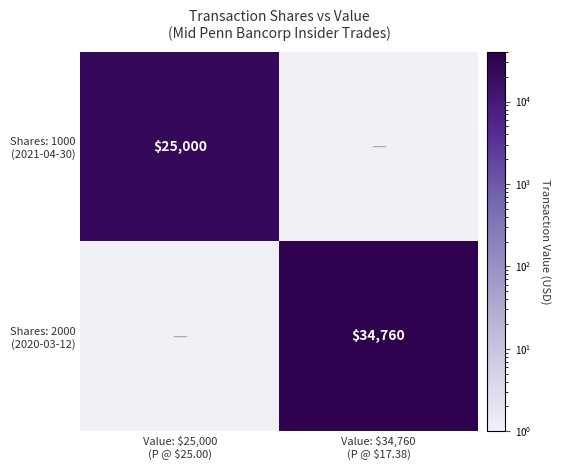

The Shares: 2000 (2020-03-12) series shows 22445 at Value: $34,760 (P @ $17.38). True or false?

False